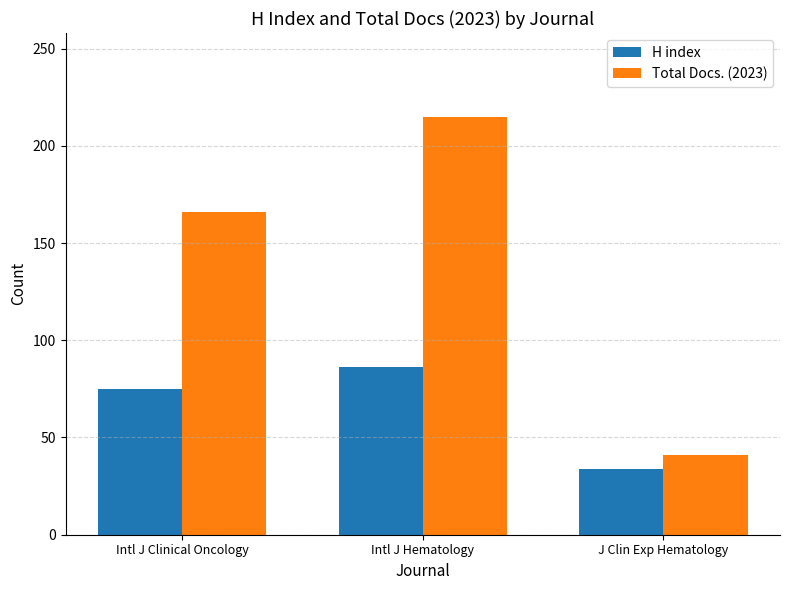

Which series has the largest total across all categories?

Total Docs. (2023)